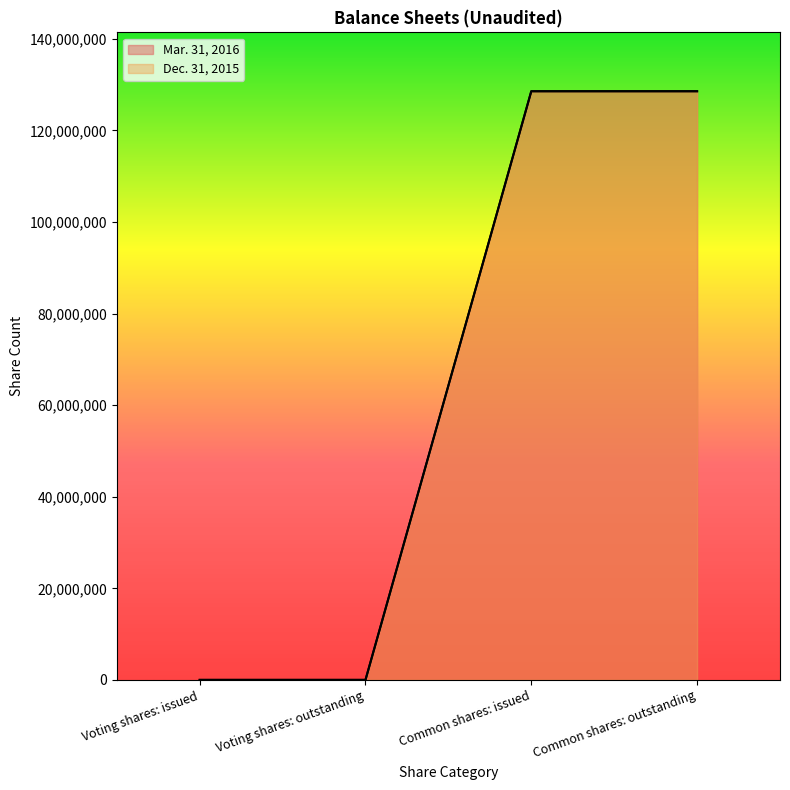

What are all the series names shown in the legend?

Mar. 31, 2016, Dec. 31, 2015